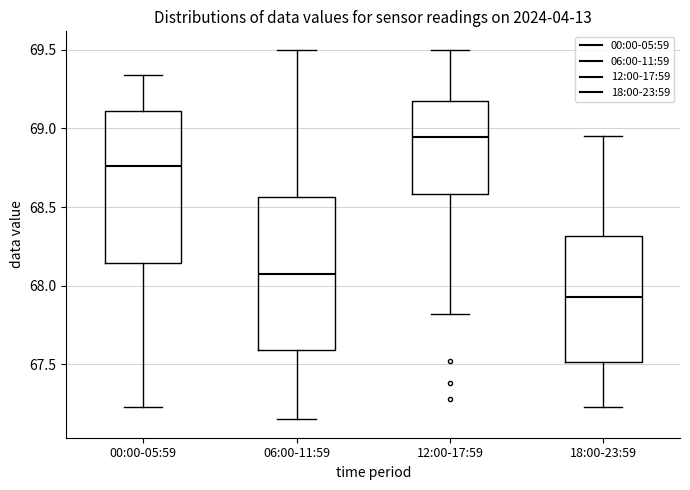

Reading left to right, transcribe this box plot: for each box, give where its median line is, the range the box spans, and where its two whiskers end, as read against the y-axis. The values are not printed on the chart, so give them approximately, as read against the axis.

00:00-05:59: median 68.75, box 68.15 to 69.10, whiskers 67.25 to 69.35
06:00-11:59: median 68.10, box 67.60 to 68.55, whiskers 67.15 to 69.50
12:00-17:59: median 68.95, box 68.60 to 69.20, whiskers 67.80 to 69.50
18:00-23:59: median 67.95, box 67.50 to 68.30, whiskers 67.25 to 68.95